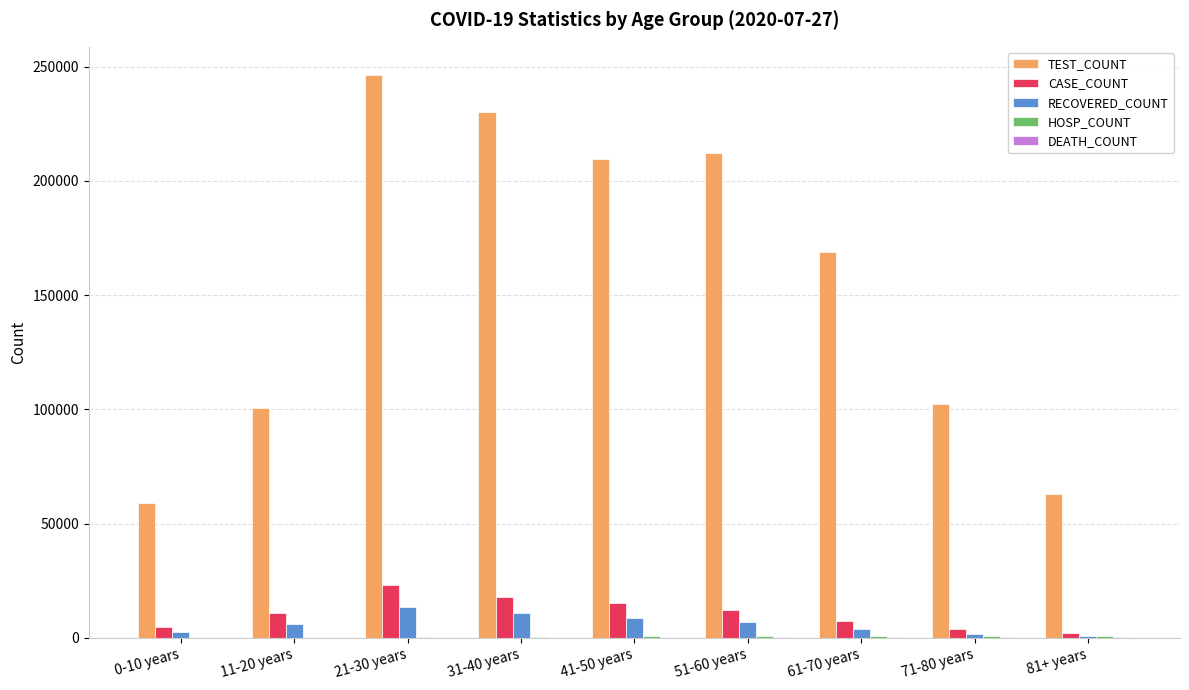

What is the greatest value displayed?

246408